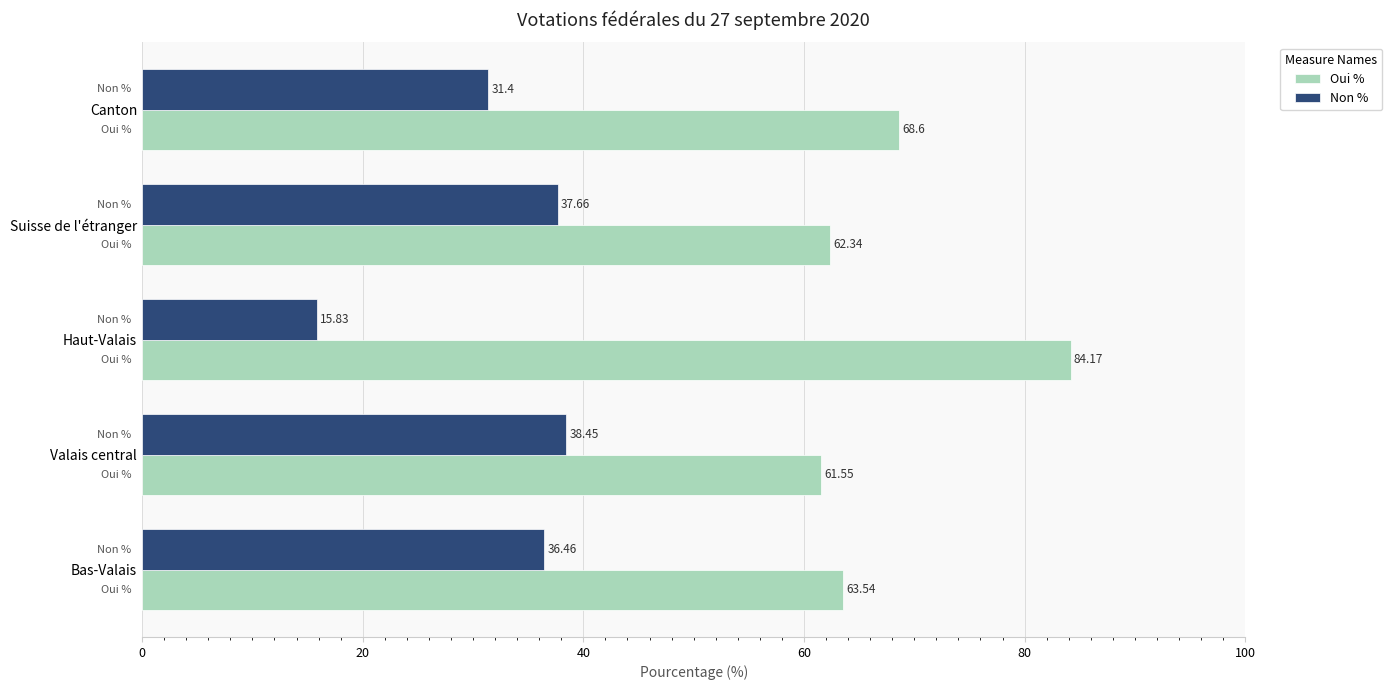

Which series has the largest total across all categories?

Oui %